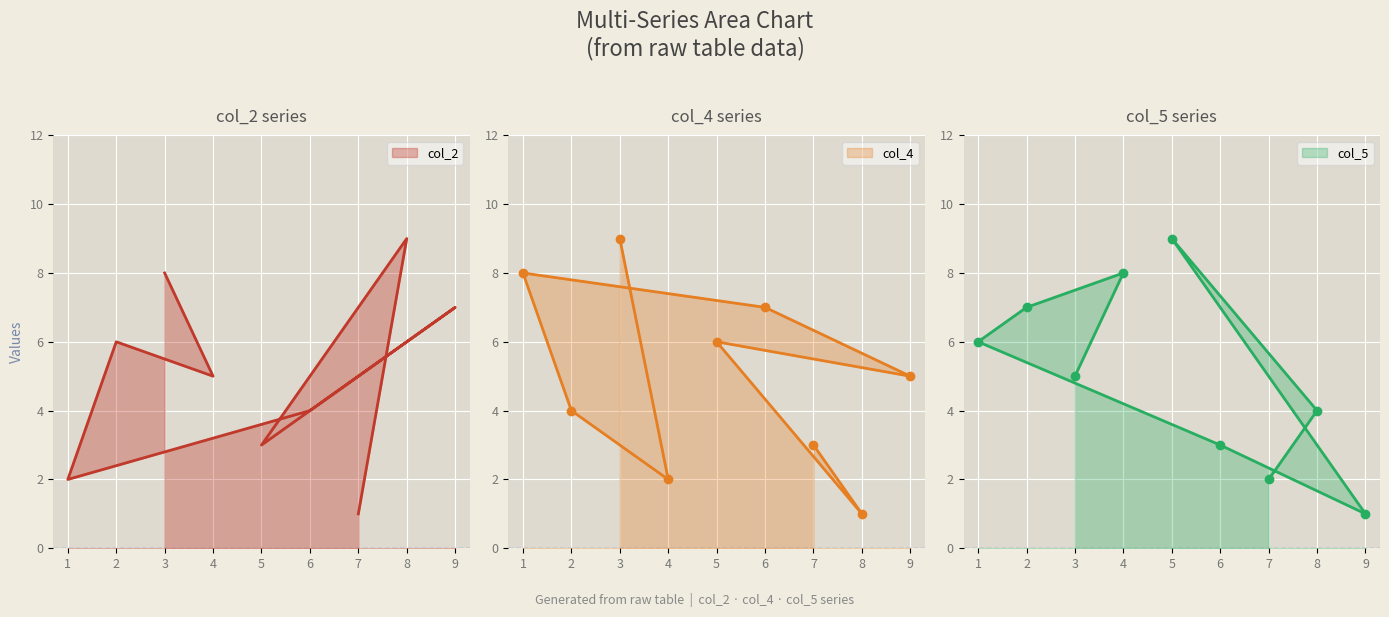

Where is col_5 nearest to the value 5?

3